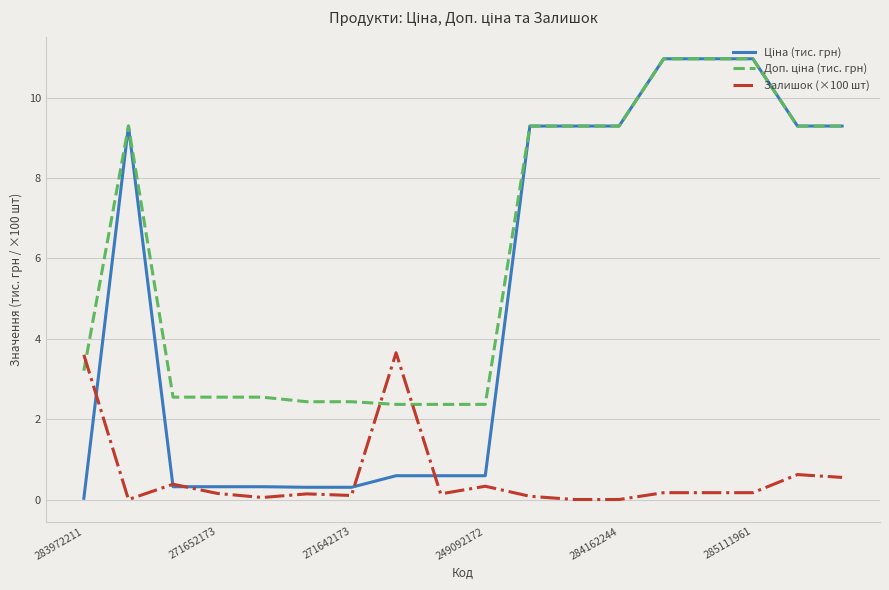

Where is the first local maximum for Ціна (тис. грн)?

271652173